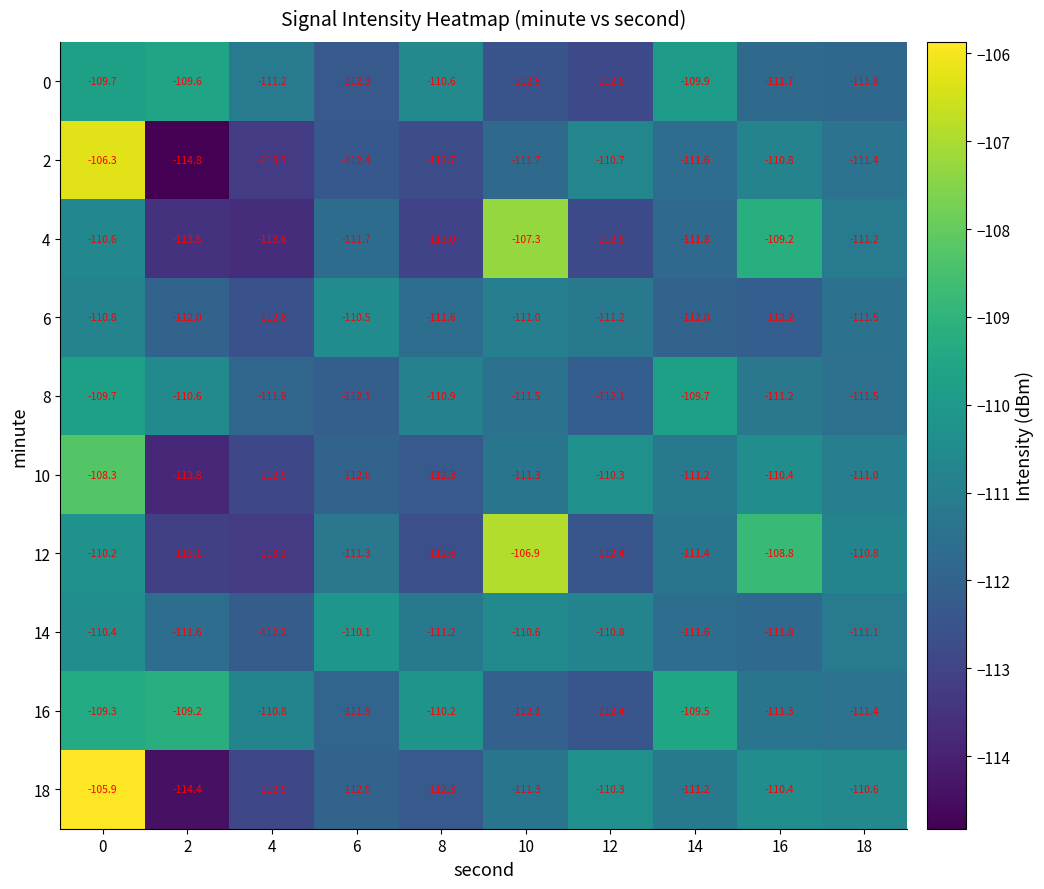

What is the greatest value displayed?

-105.9